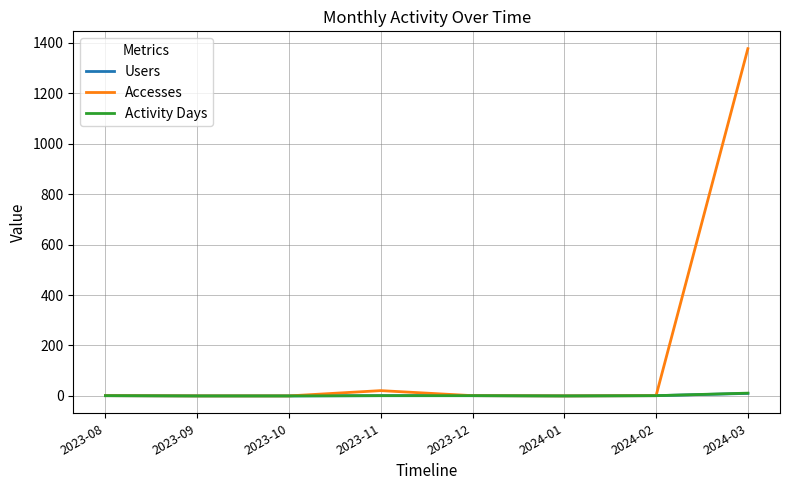

What is the maximum value for Accesses?

1377